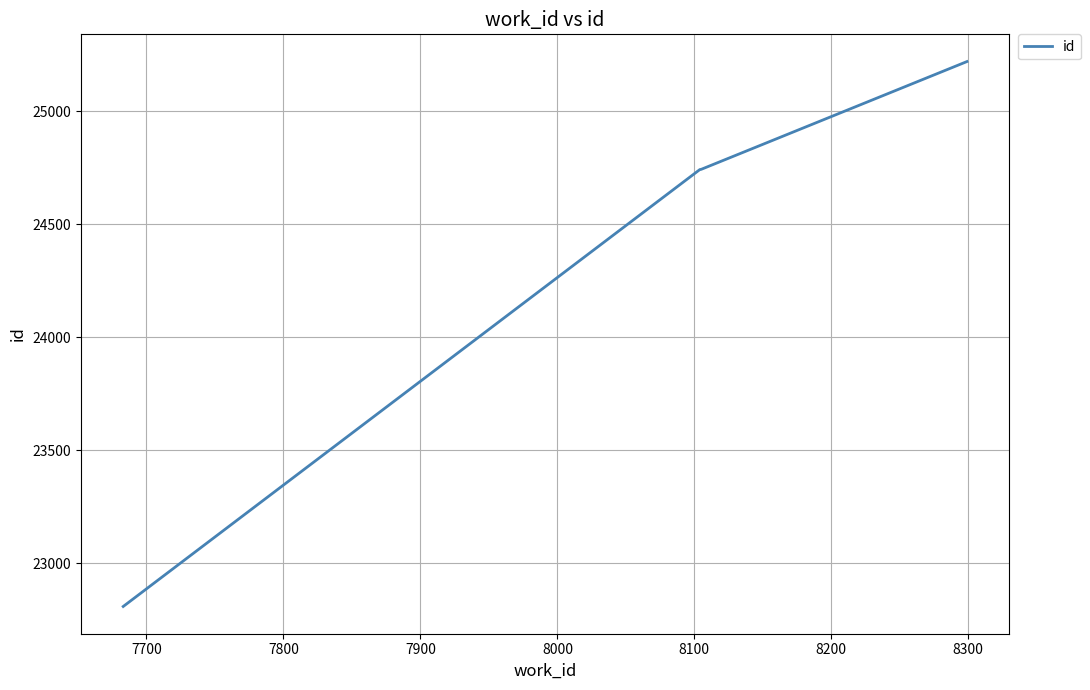

What is the maximum value shown in the chart?

25220